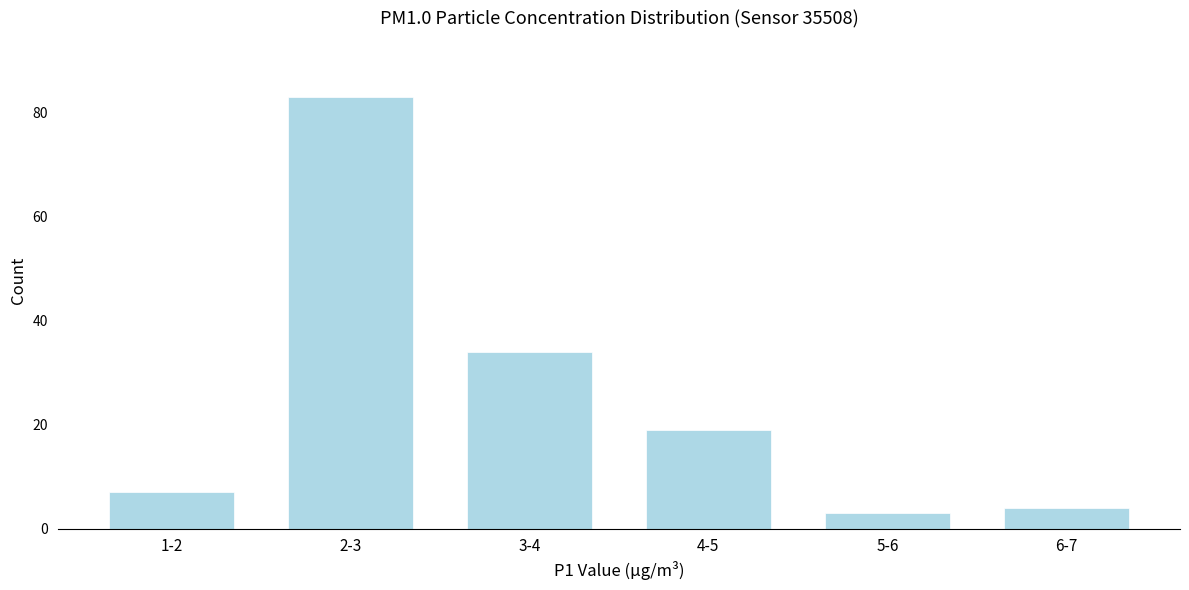

Reading left to right, list all the values displayed in this chart.

7	83	34	19	3	4